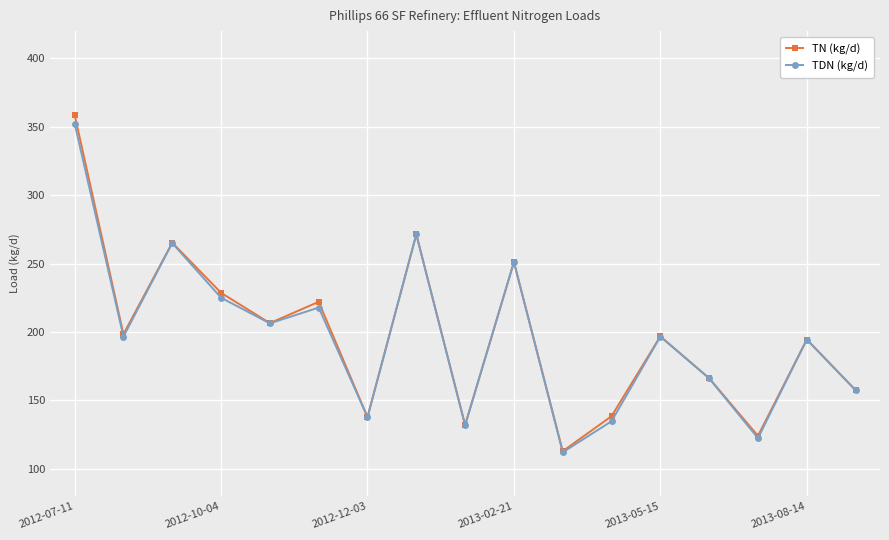

What is the value of the TDN (kg/d) point at the 13th from the left?

196.7